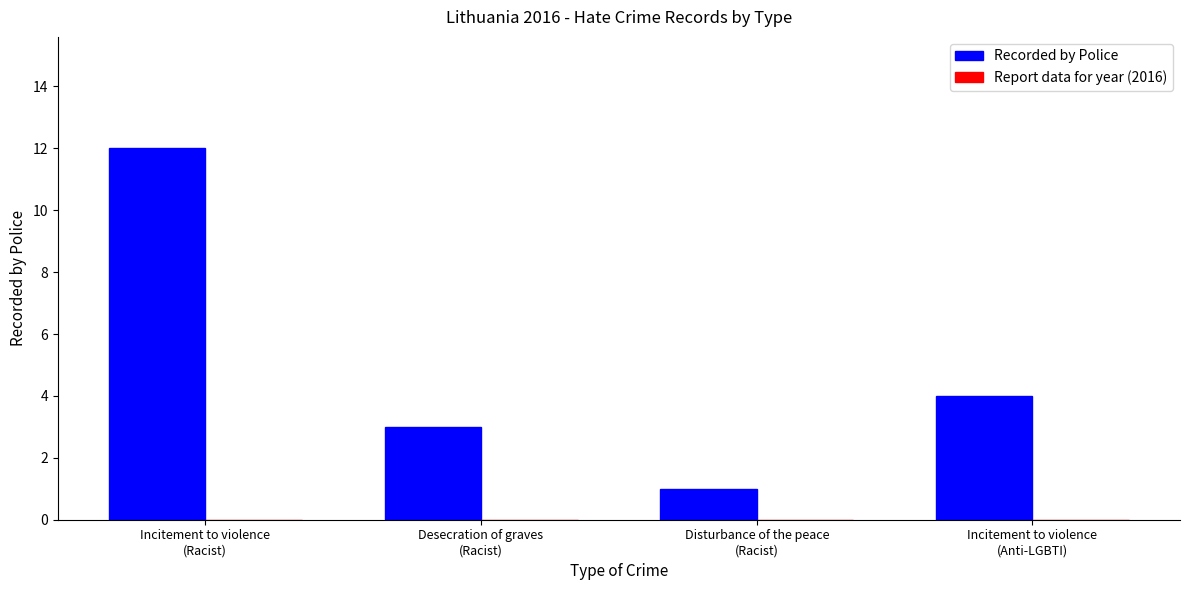

What is the difference between the maximum and minimum values?

11